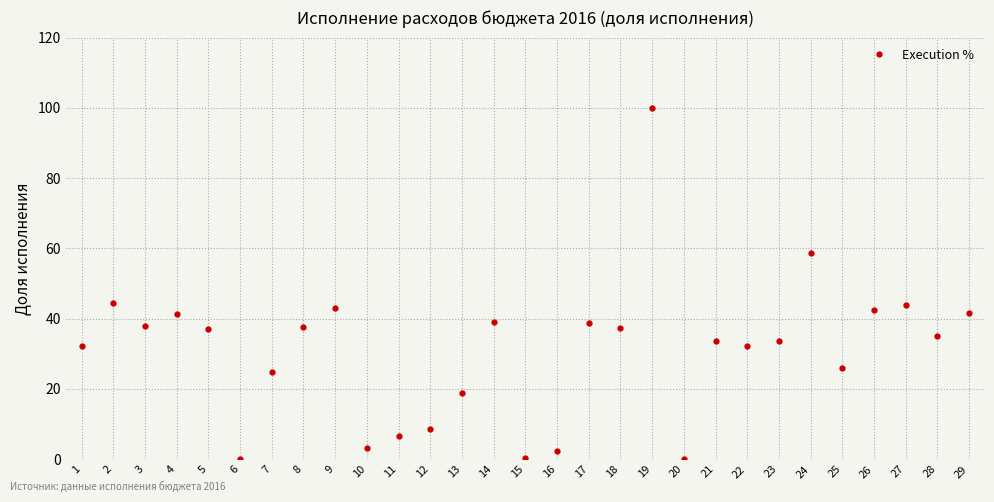

What is the maximum value shown in the chart?

100.0